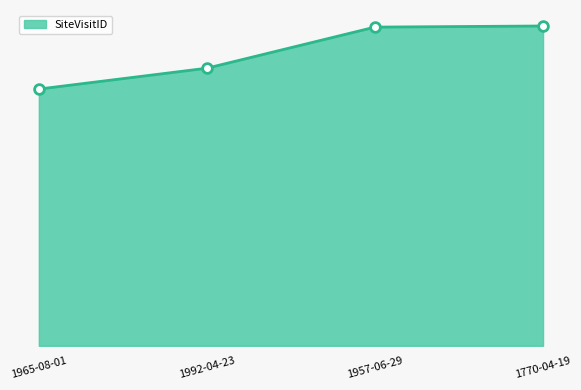

List the labels in order of value, smallest first.

1965-08-01, 1992-04-23, 1957-06-29, 1770-04-19